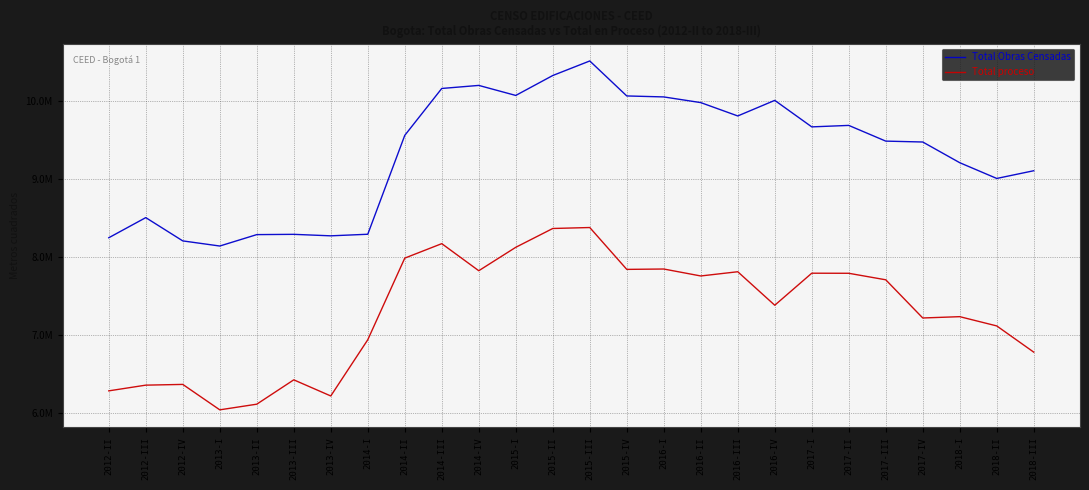

What is the difference between the maximum and minimum values in the Total Obras Censadas series?

2372918